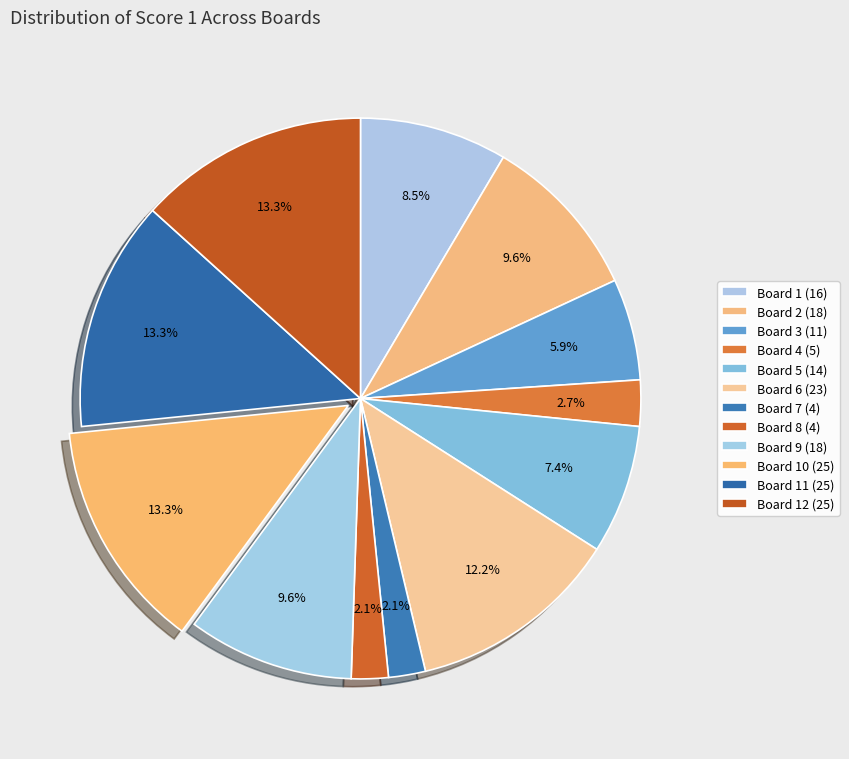

How many segments does this pie chart have?

12